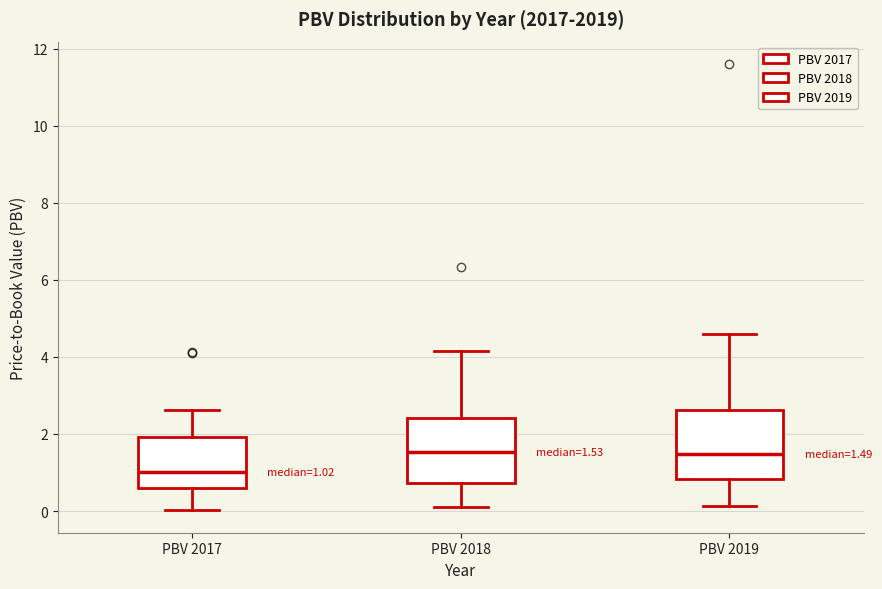

Which box's median line is the lowest?

PBV 2017